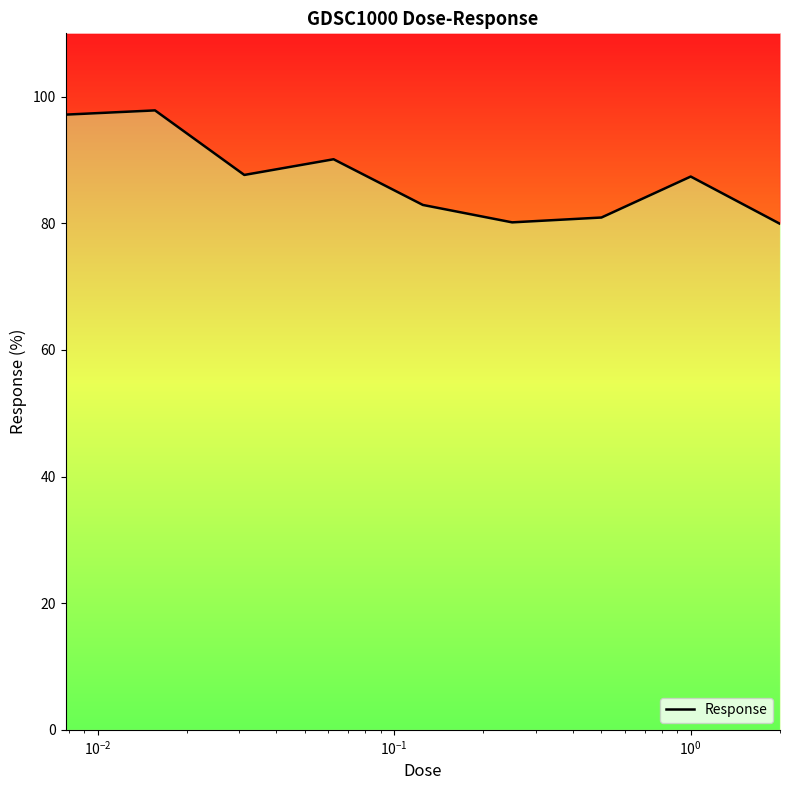

Does the chart display data point markers on the line(s)?

No